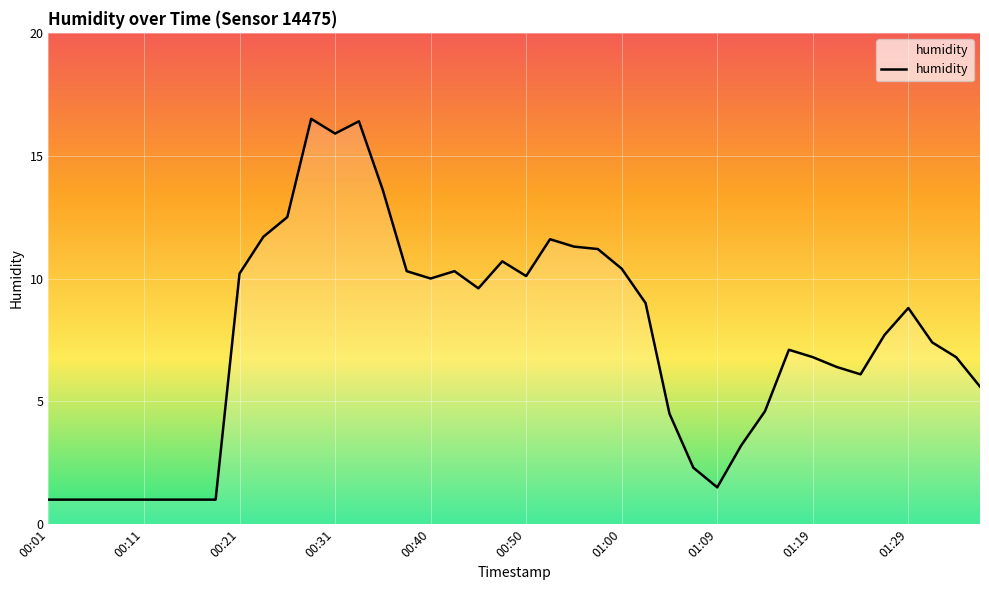

What is the difference between the maximum and minimum values?

15.5